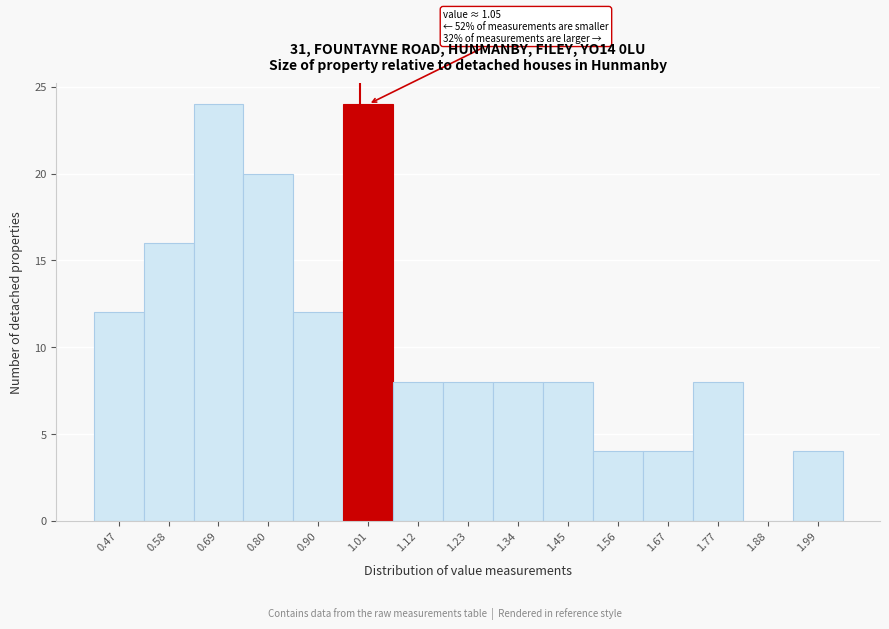

Reading right to left, list all the values displayed in this chart.

1.99=4	1.88=0	1.77=8	1.67=4	1.56=4	1.45=8	1.34=8	1.23=8	1.12=8	1.01=24	0.90=12	0.80=20	0.69=24	0.58=16	0.47=12